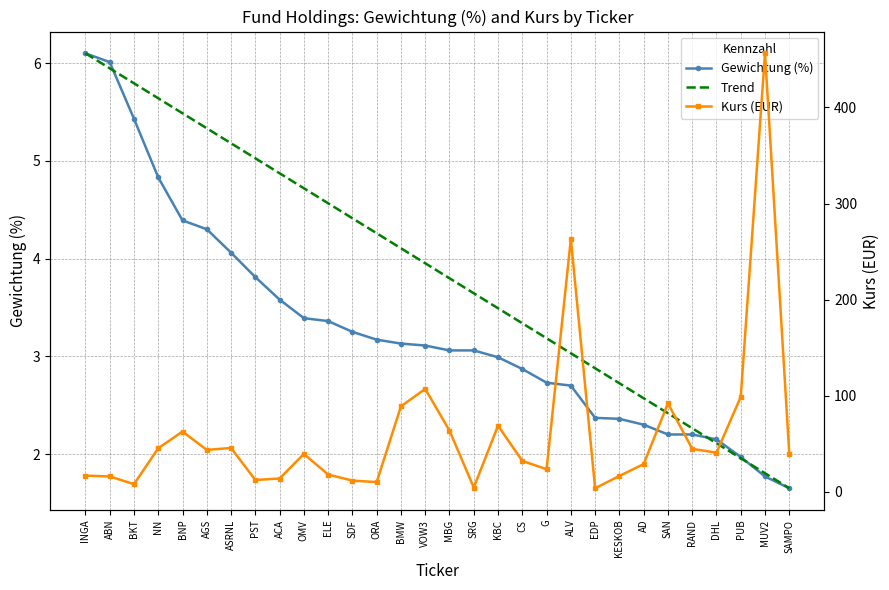

What is the highest value of the Kurs (EUR) series?

456.4